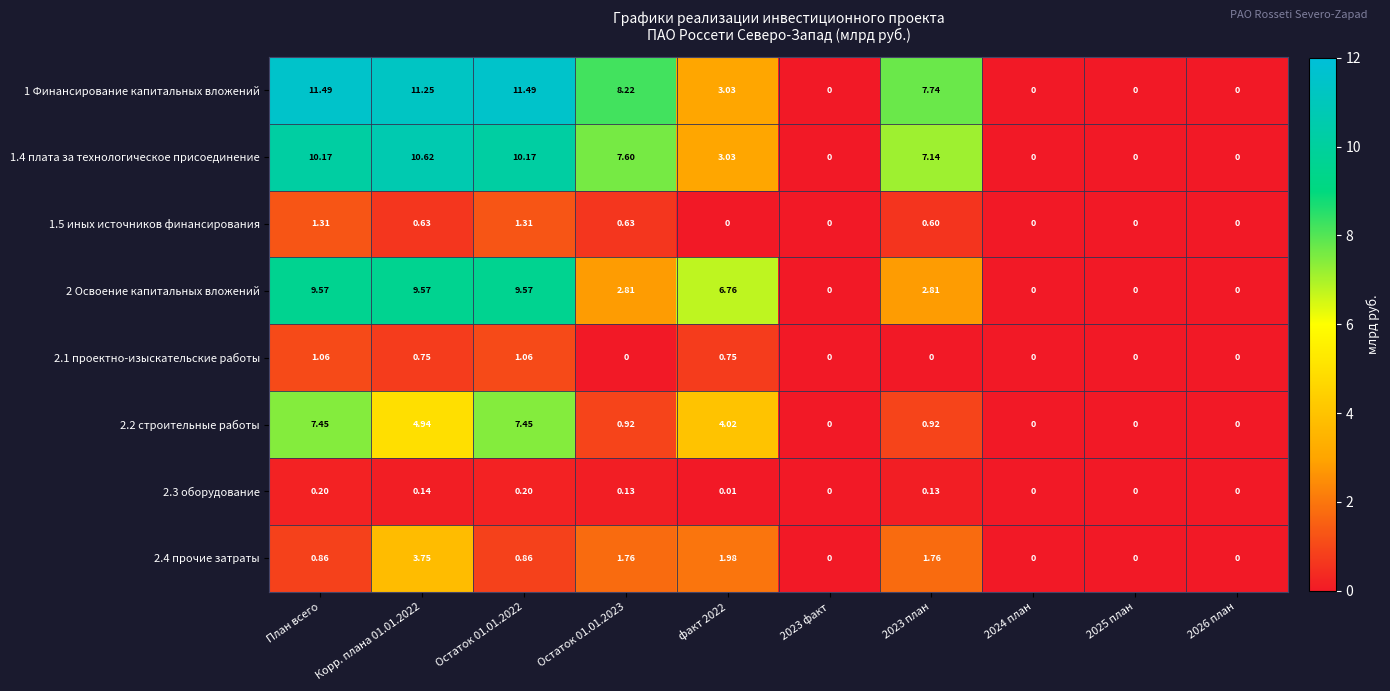

Where does the 1.4 плата за технологическое присоединение series first go above 7?

План всего